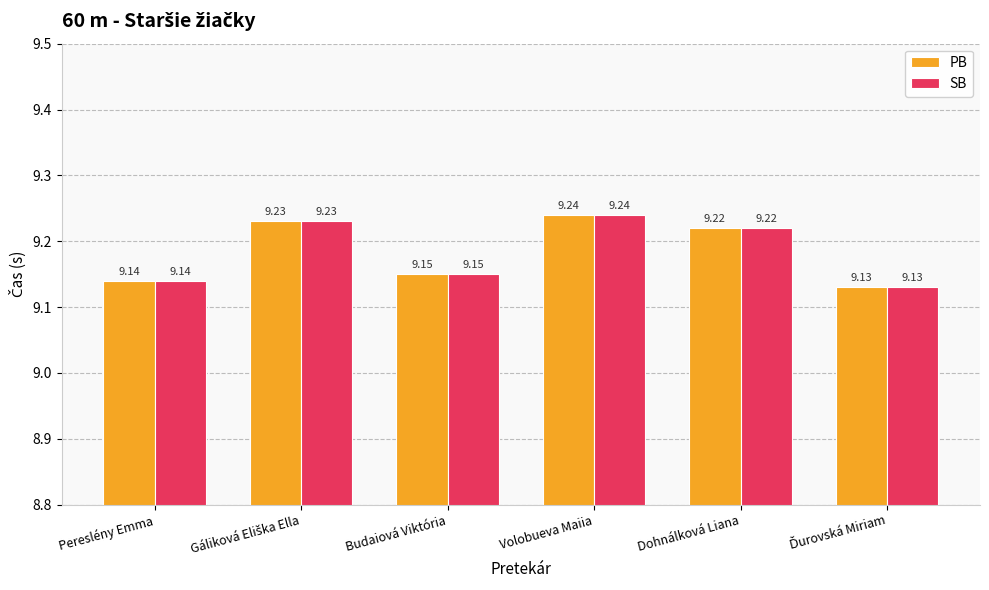

How many PB values are between 9 and 10?

6